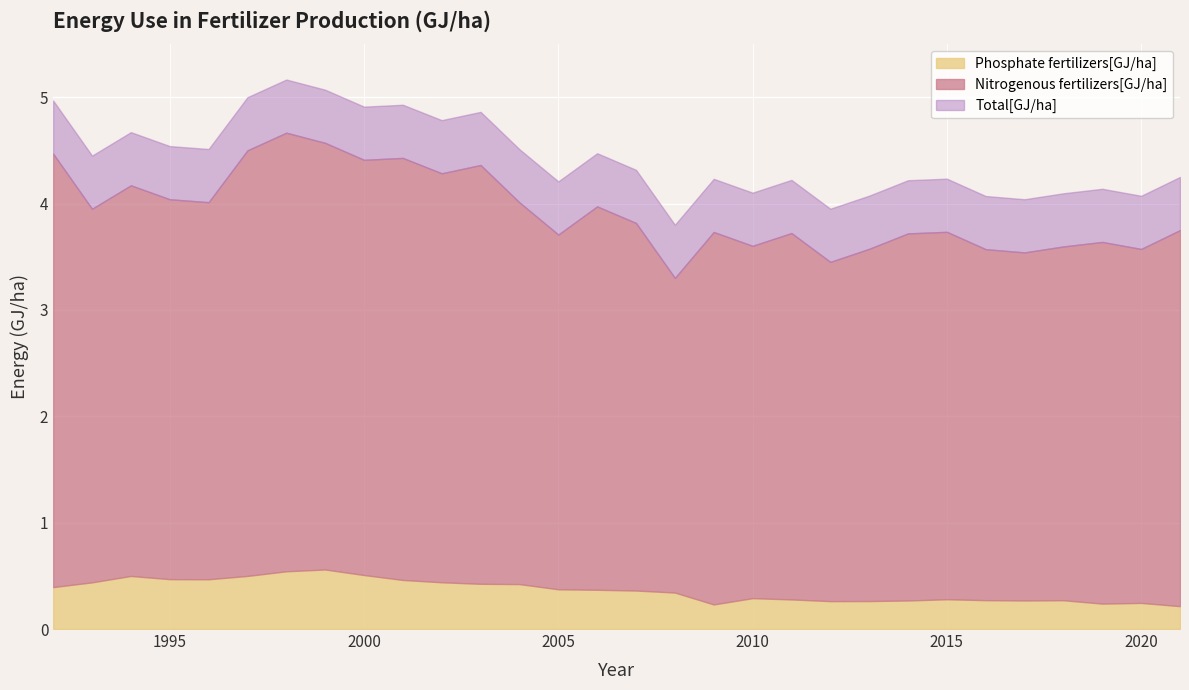

True or false: Total[GJ/ha] has a value of 6.8 at 2007.

False